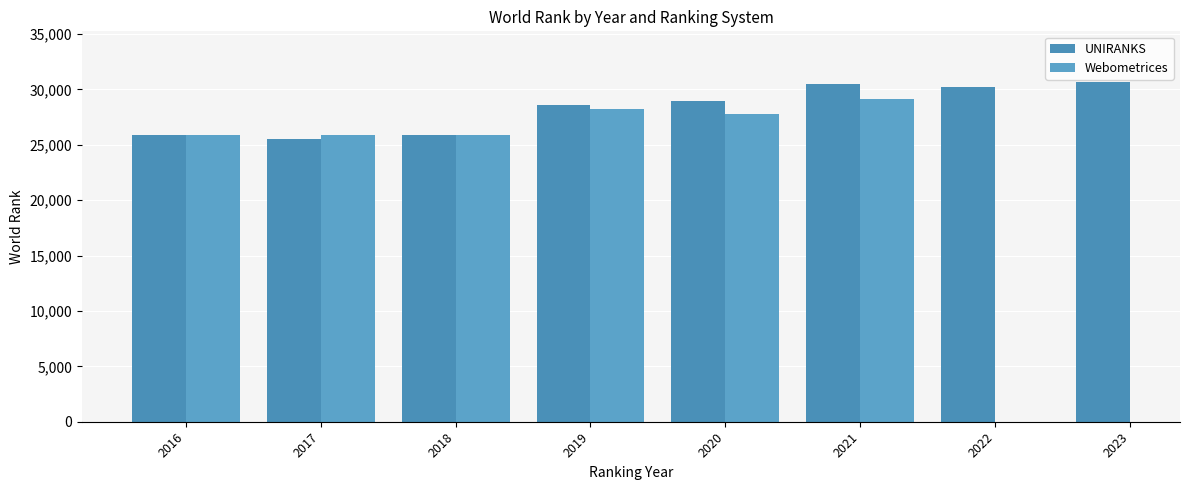

List the labels in order of value, smallest first.

2017, 2016, 2018, 2019, 2020, 2022, 2021, 2023